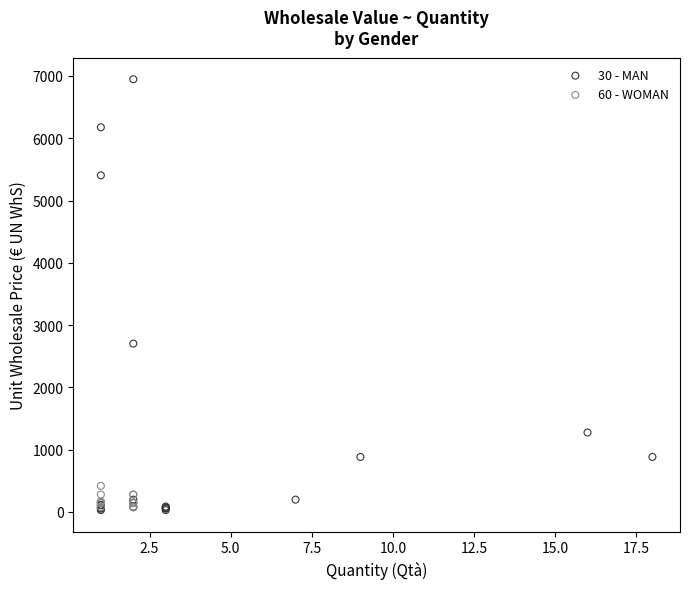

Which series contains the highest Y value?

30 - MAN